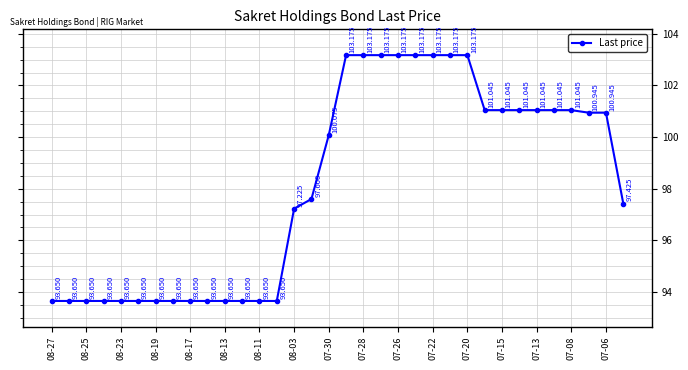

How many data points are less than 100?

17